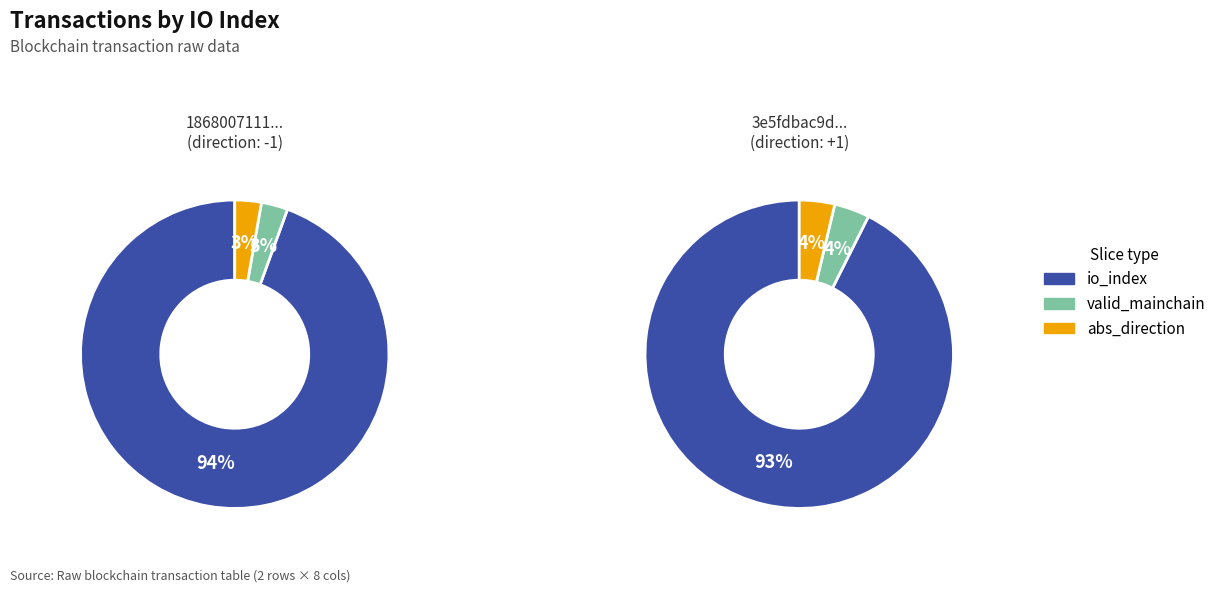

Combined, do direction and value account for over 50%?

No